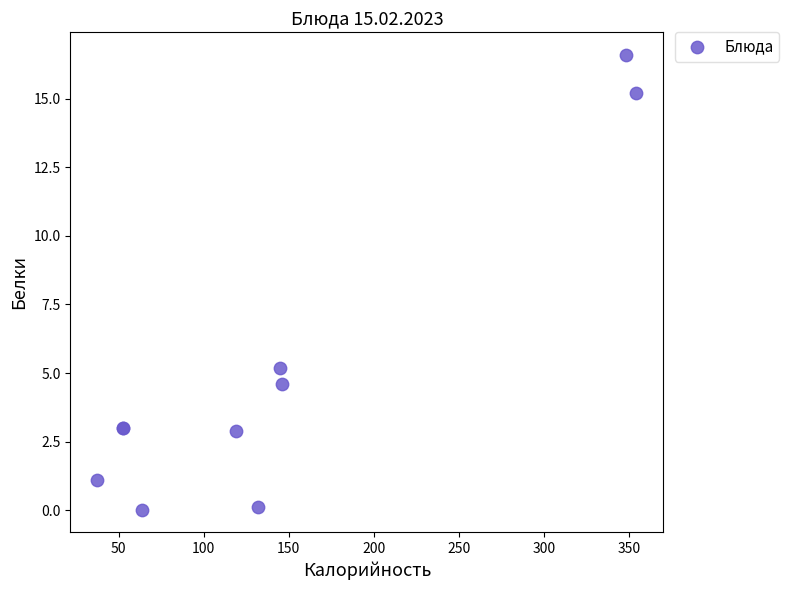

What Y value in the scatter plot is closest to 8?

5.2